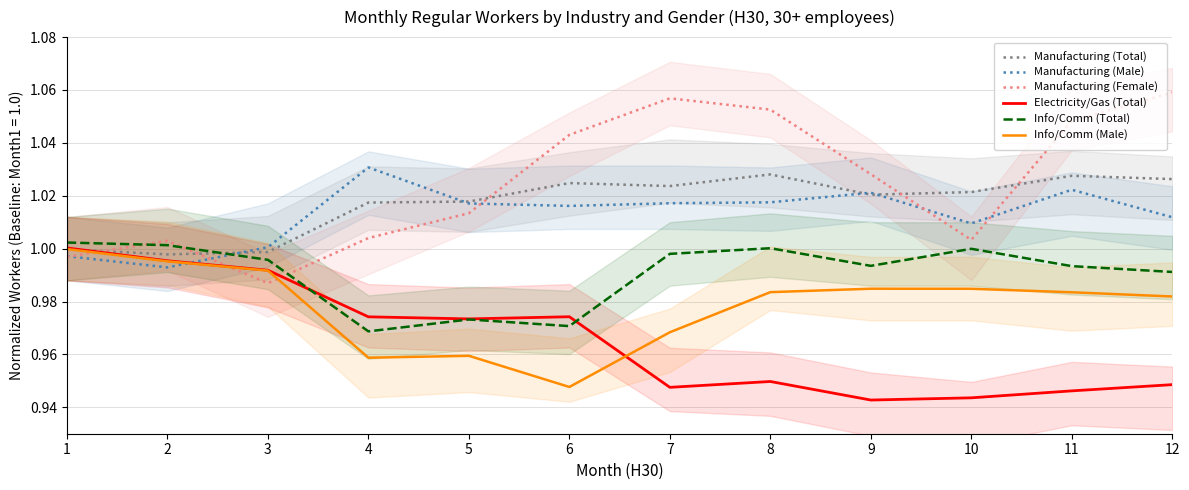

Reading left to right, list all the values displayed in this chart.

Manufacturing (Total): 1.0	1.0	1.0	1.0	1.0	1.0	1.0	1.0	1.0	1.0	1.0	1.0
Manufacturing (Male): 1.0	1.0	1.0	1.0	1.0	1.0	1.0	1.0	1.0	1.0	1.0	1.0
Manufacturing (Female): 1.0	1.0	1.0	1.0	1.0	1.0	1.1	1.1	1.0	1.0	1.0	1.1
Electricity/Gas (Total): 1.0	1.0	1.0	1.0	1.0	1.0	0.9	0.9	0.9	0.9	0.9	0.9
Info/Comm (Total): 1.0	1.0	1.0	1.0	1.0	1.0	1.0	1.0	1.0	1.0	1.0	1.0
Info/Comm (Male): 1.0	1.0	1.0	1.0	1.0	0.9	1.0	1.0	1.0	1.0	1.0	1.0